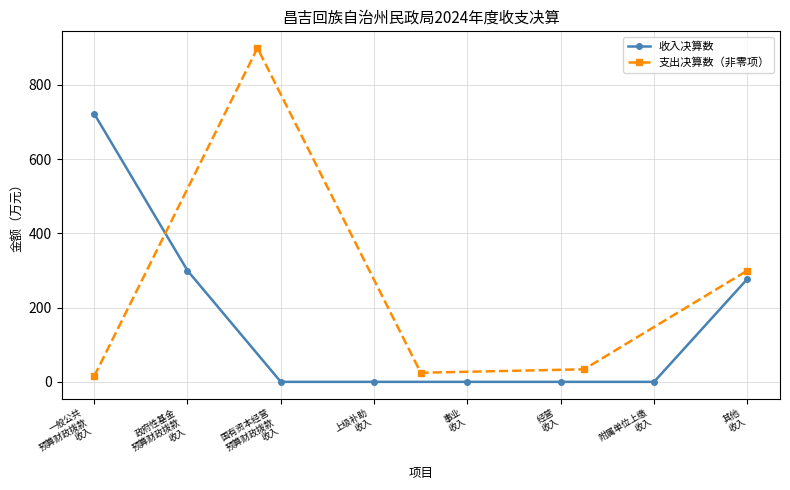

What is the label of the 8th point from the left?

其他
收入